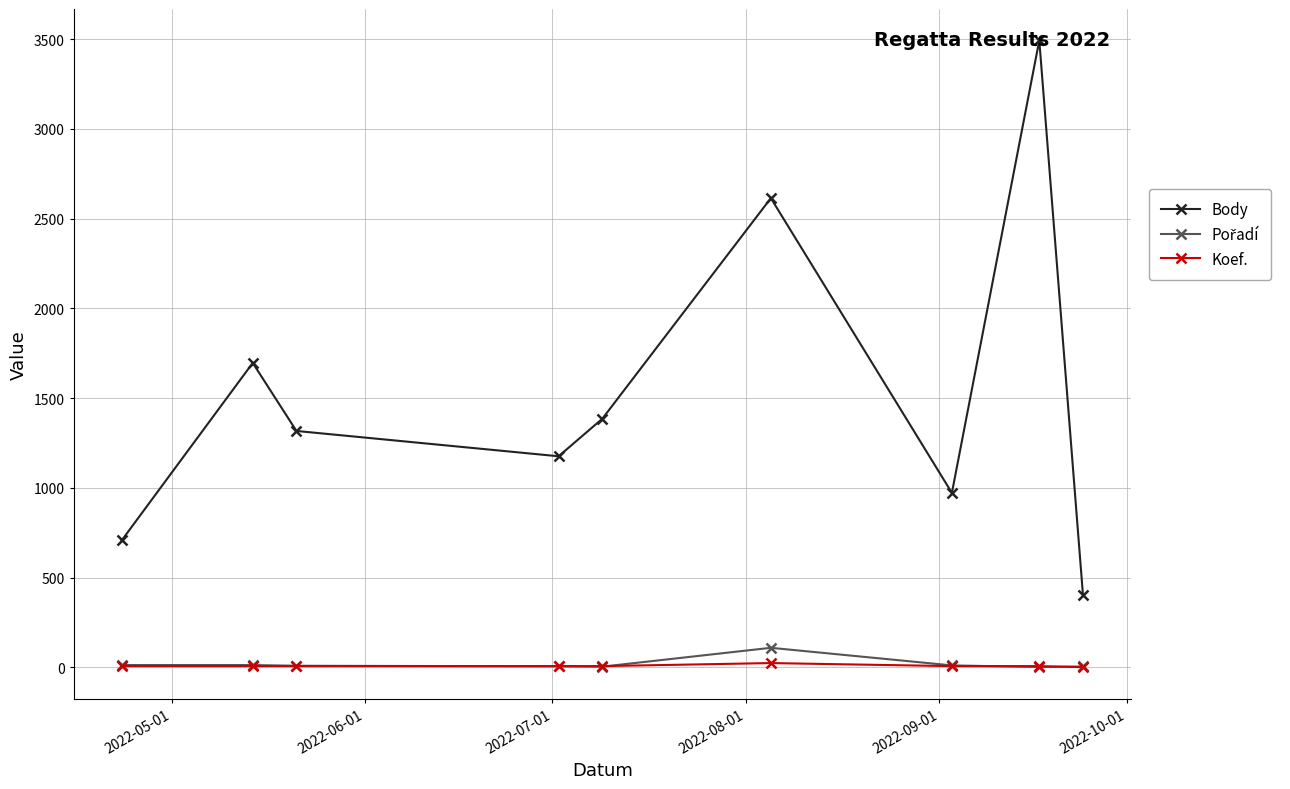

Which series has the largest total across all categories?

Body